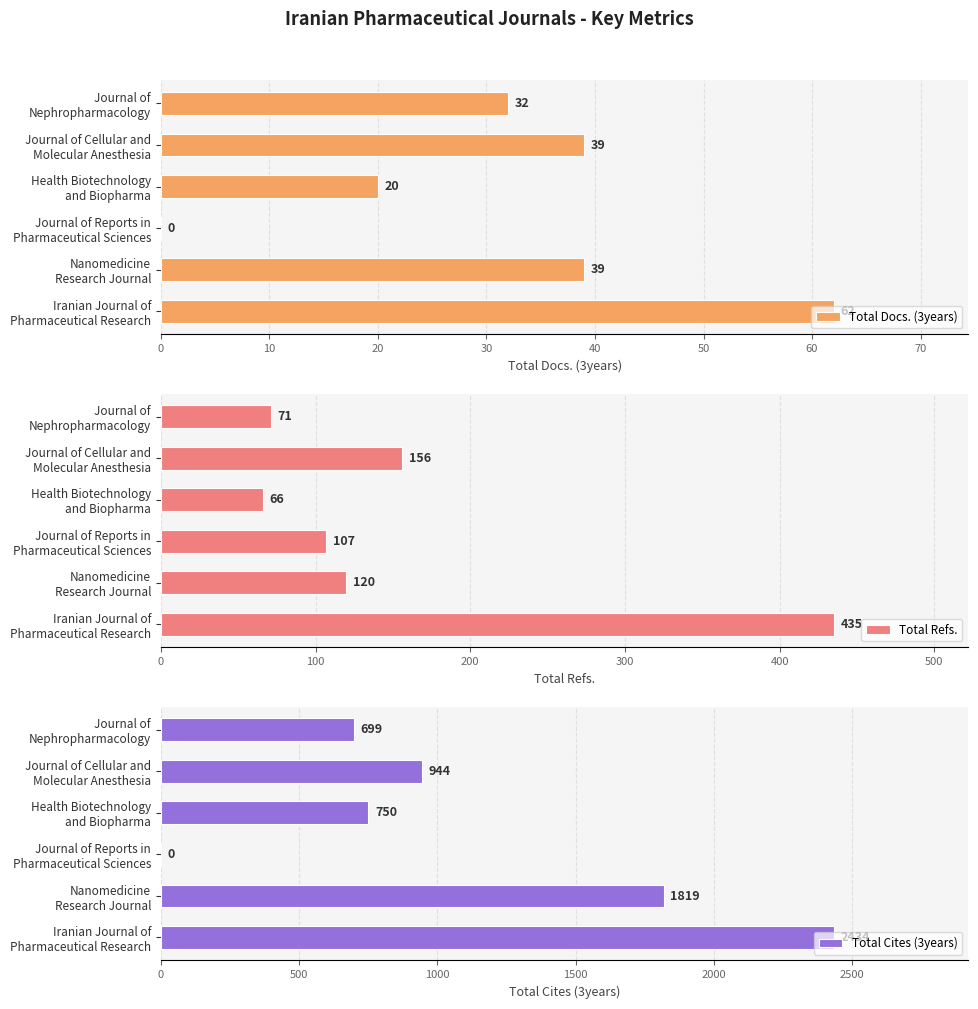

How many Total Docs. (3years) values are between 20 and 39?

4